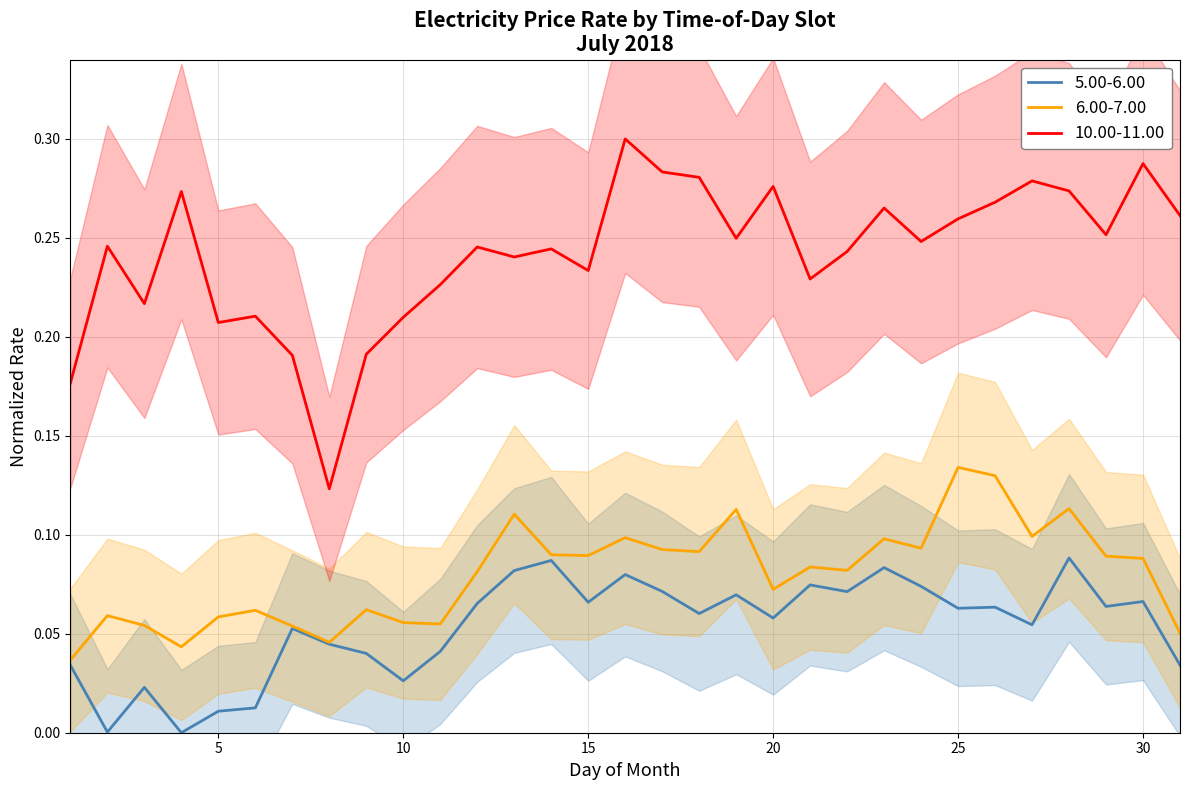

Does the chart have visible grid lines?

Yes